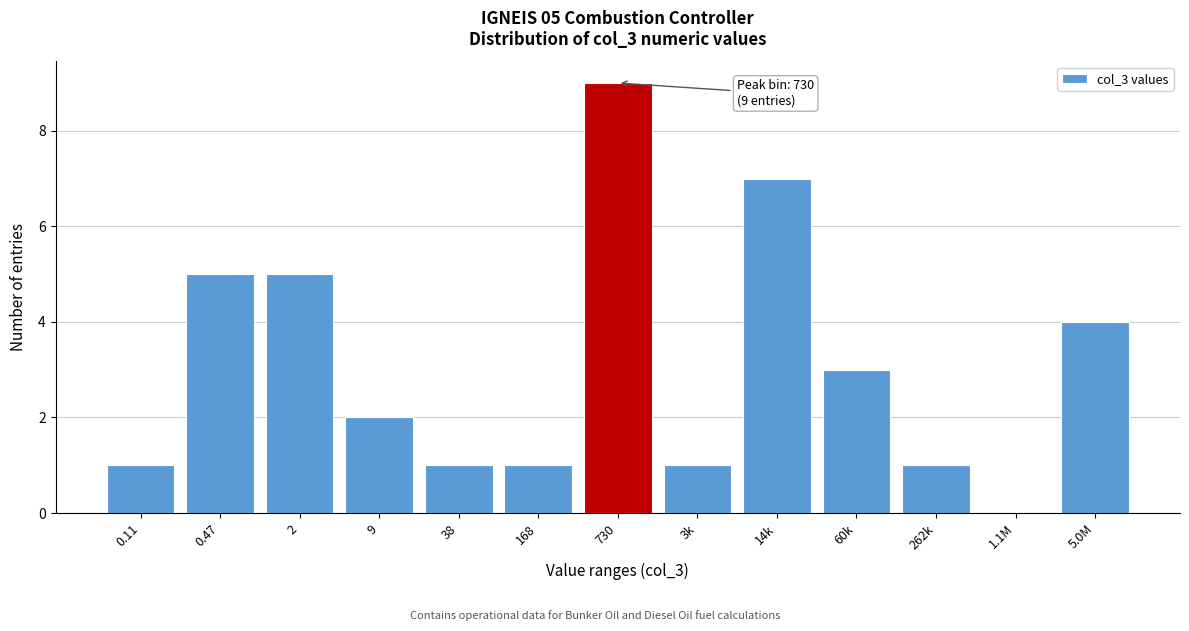

Reading right to left, extract all data points from this chart.

5.0M=4	1.1M=0	262k=1	60k=3	14k=7	3k=1	730=9	168=1	38=1	9=2	2=5	0.47=5	0.11=1